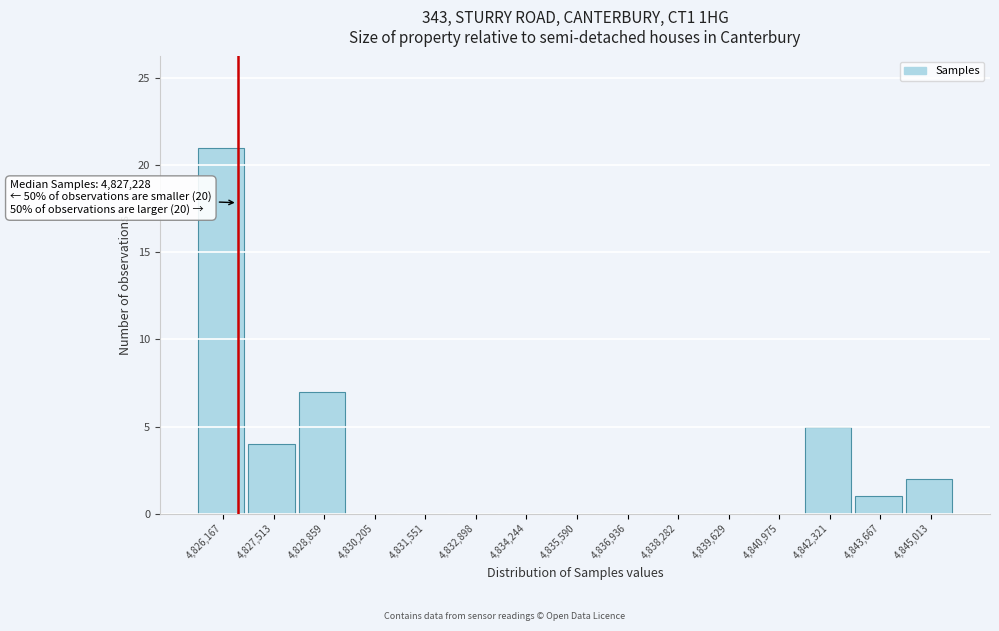

Reading right to left, transcribe all the data shown in this chart.

4,845,013=2	4,843,667=1	4,842,321=5	4,840,975=0	4,839,629=0	4,838,282=0	4,836,936=0	4,835,590=0	4,834,244=0	4,832,898=0	4,831,551=0	4,830,205=0	4,828,859=7	4,827,513=4	4,826,167=21